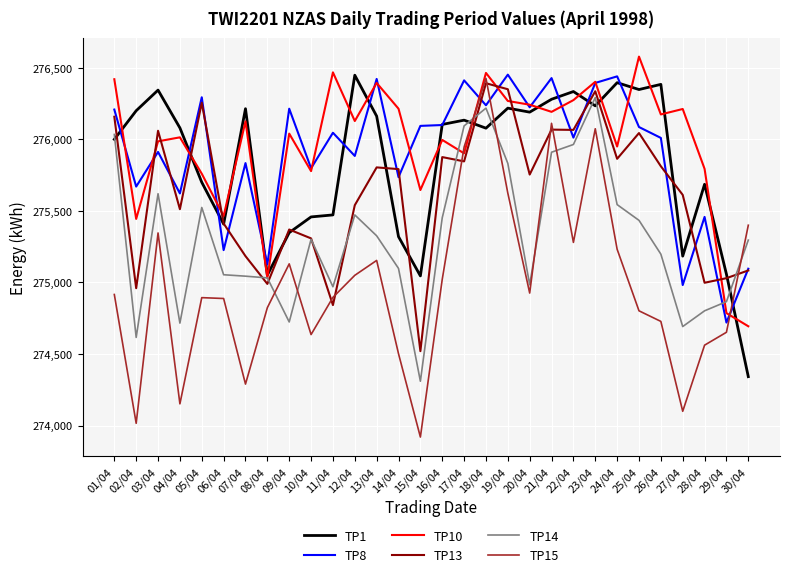

What is the total value across all series at 03/04?

1655268